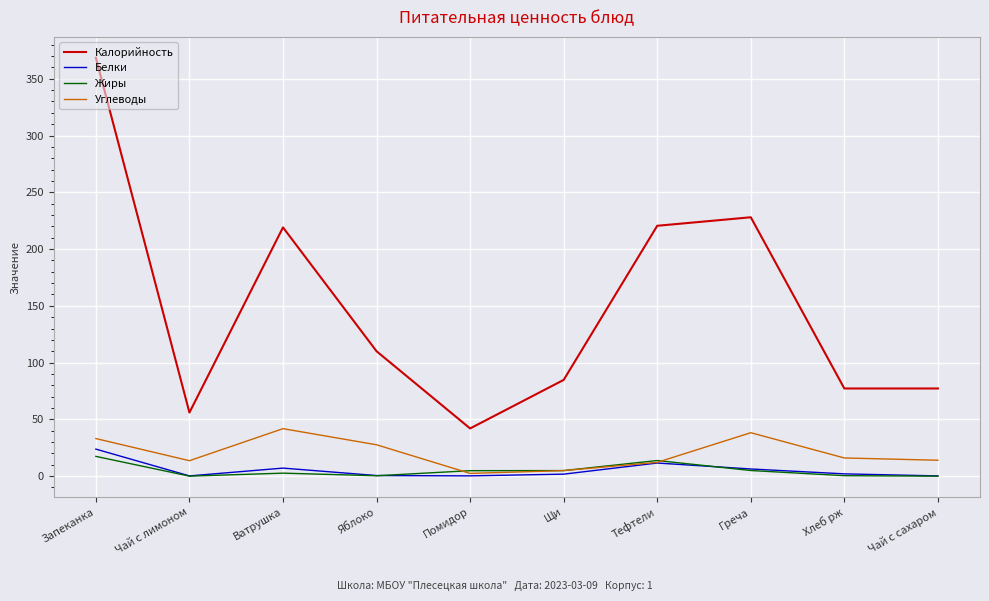

Which series has the widest spread of values?

Калорийность